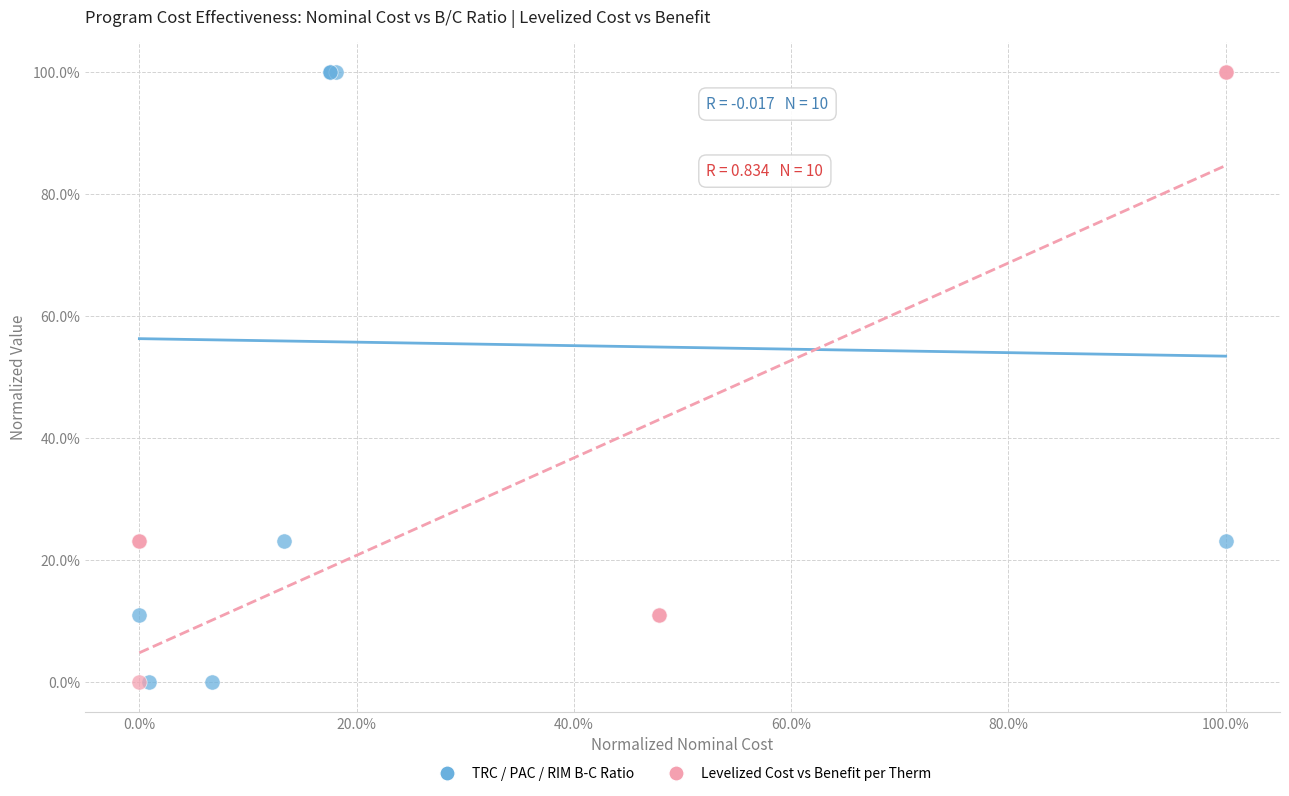

What are all the series names shown in the legend?

TRC / PAC / RIM B-C Ratio, Levelized Cost vs Benefit per Therm